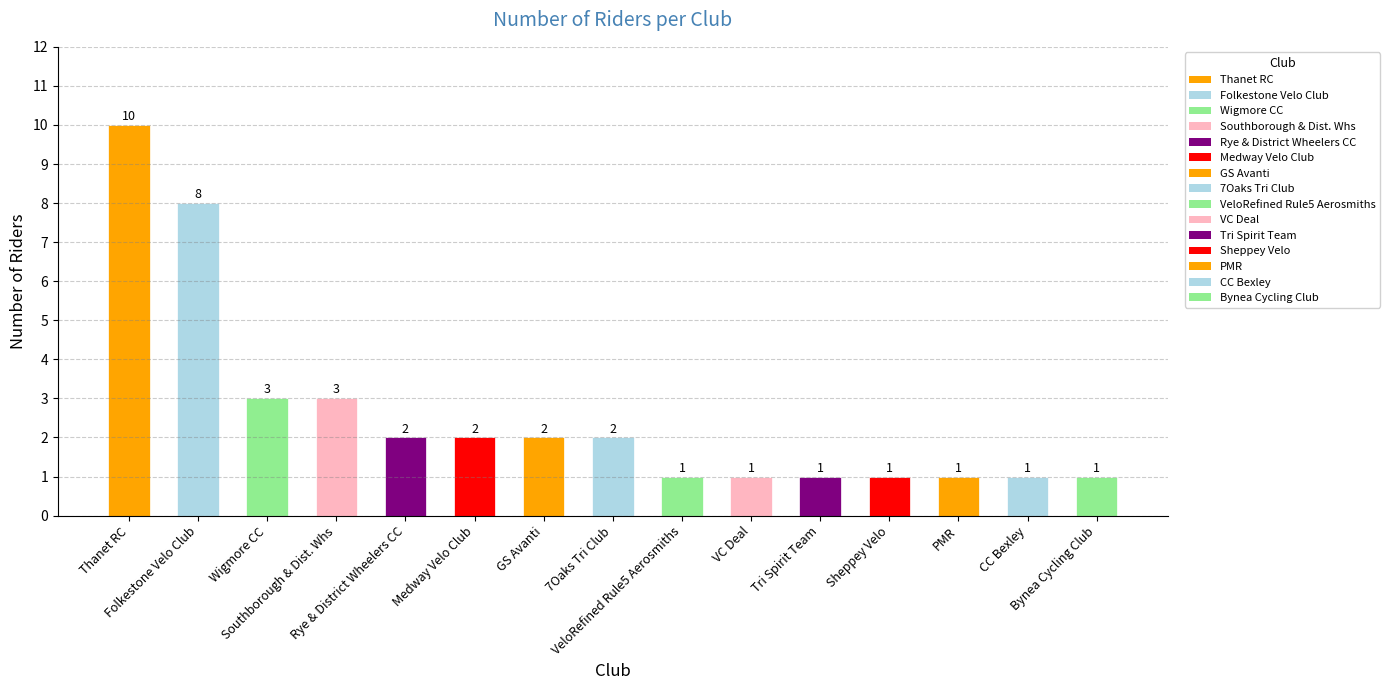

The value at Southborough & Dist. Whs is 3. True or false?

True